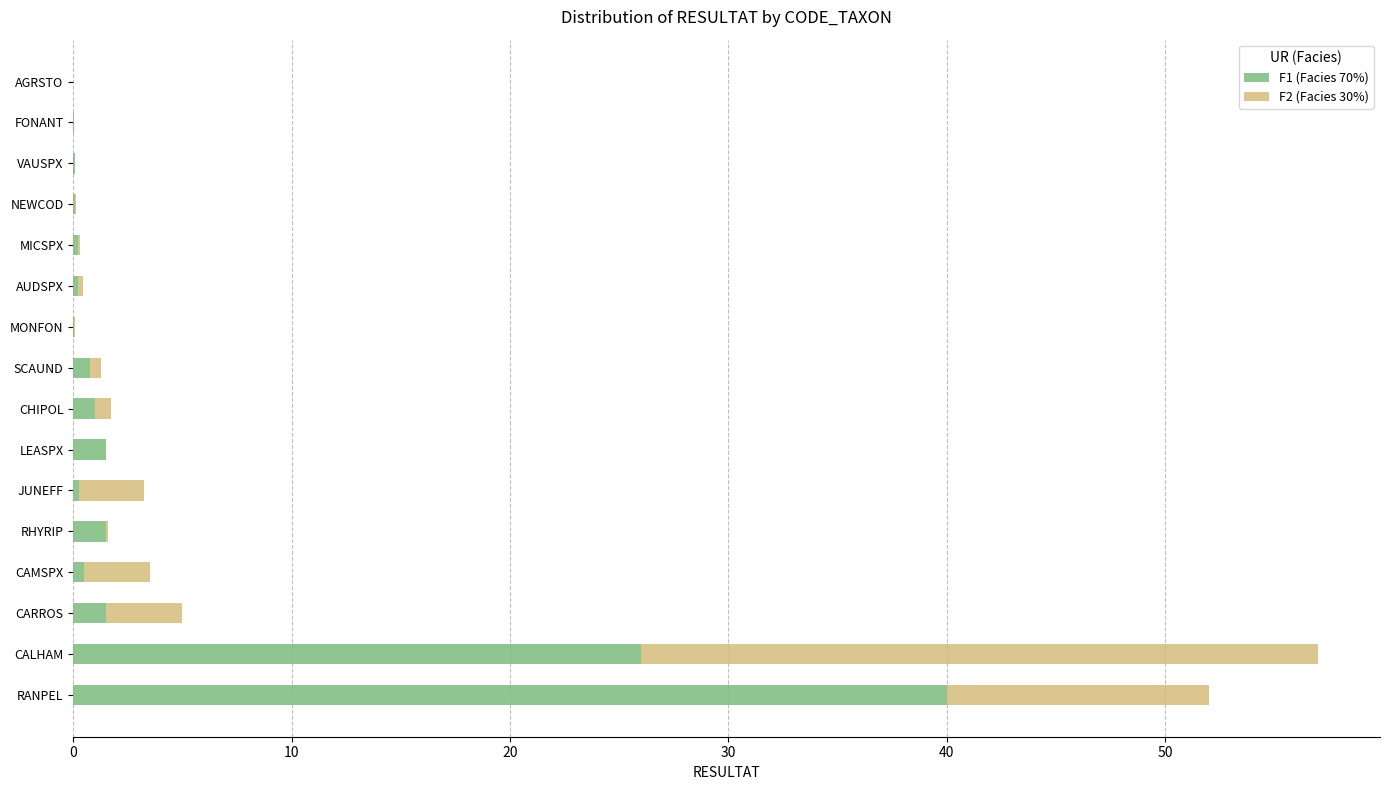

The F1 (Facies 70%) series shows 14.4 at CALHAM. True or false?

False